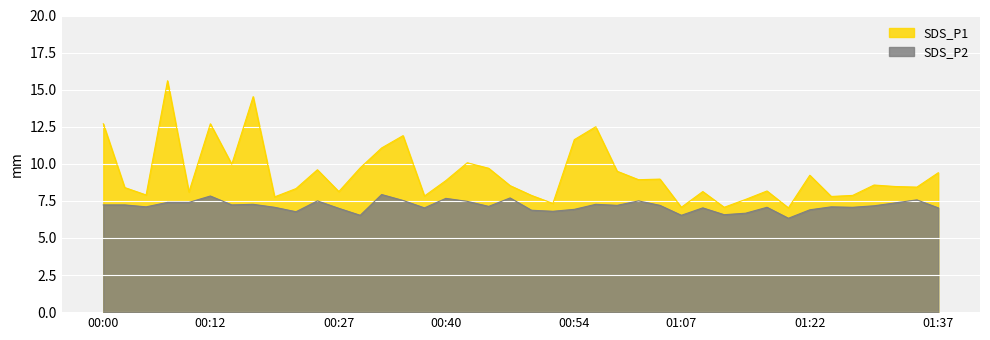

List the labels in order of SDS_P2 value, largest first.

00:32, 00:12, 00:47, 00:40, 01:34, 00:35, 00:25, 01:02, 00:42, 00:07, 00:10, 01:32, 00:17, 00:57, 00:00, 00:02, 00:15, 00:59, 01:04, 01:29, 00:45, 00:05, 01:25, 00:20, 01:17, 01:27, 00:37, 01:09, 01:37, 00:27, 00:54, 01:22, 00:50, 00:52, 00:22, 01:15, 01:12, 00:30, 01:07, 01:19